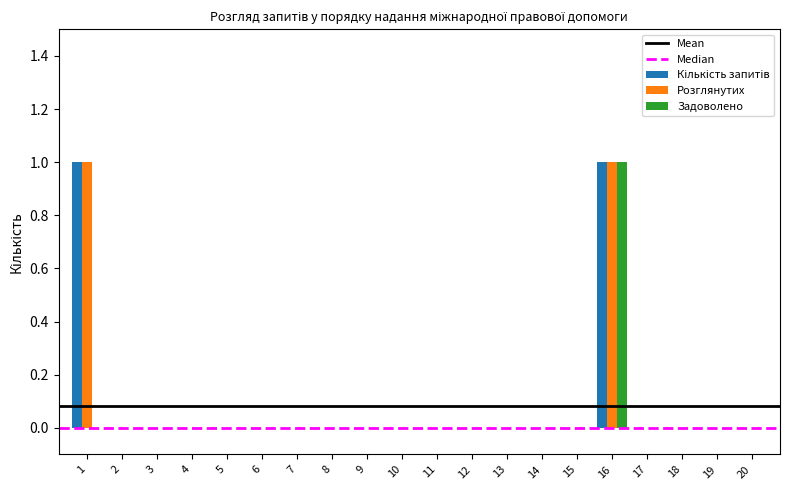

The Розглянутих series shows -1 at 10. True or false?

False